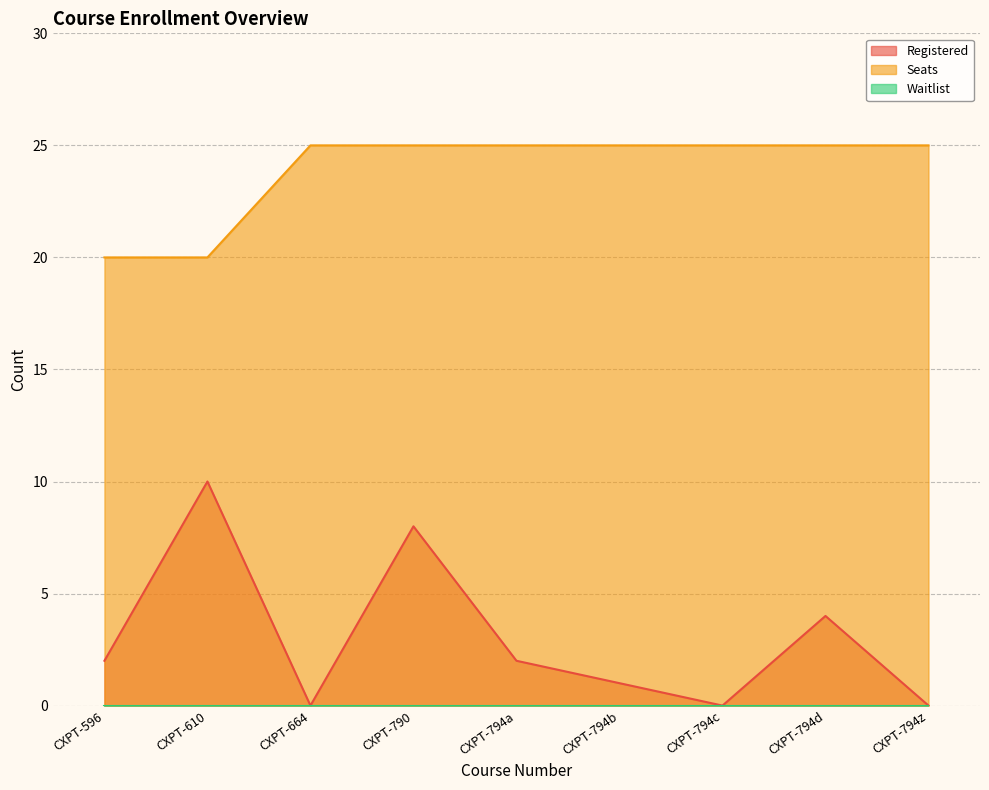

At which category is the sum across all series the highest?

CXPT-790